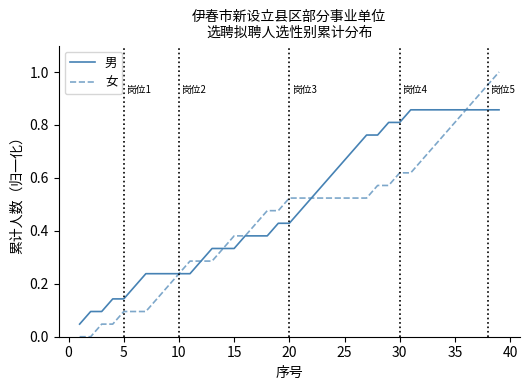

Which series has the widest spread of values?

女